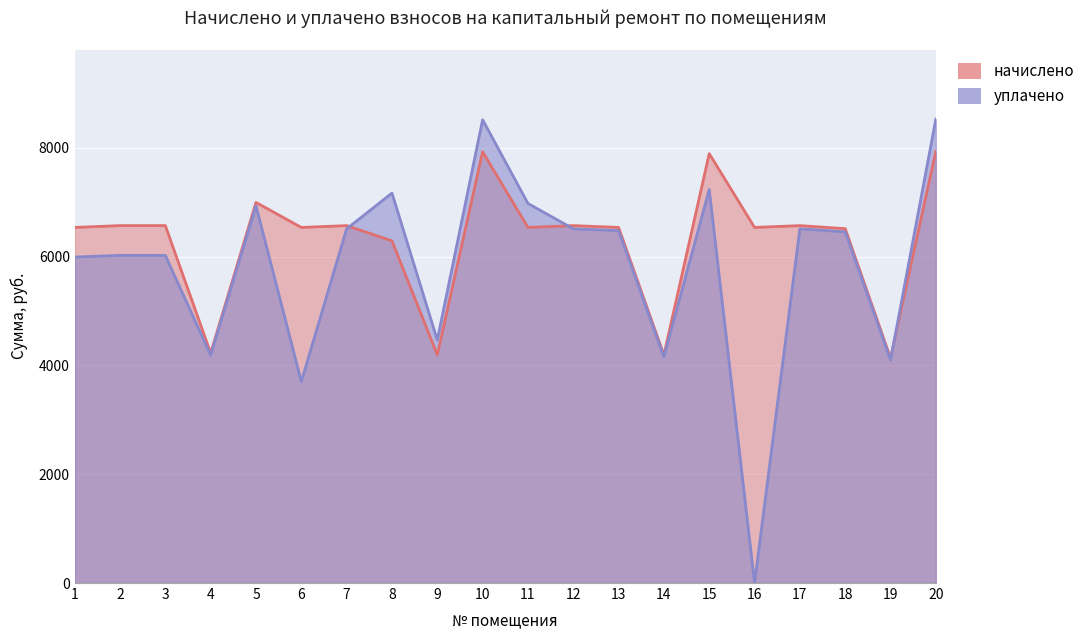

What is the spread (max minus min) of values at 9?

273.8